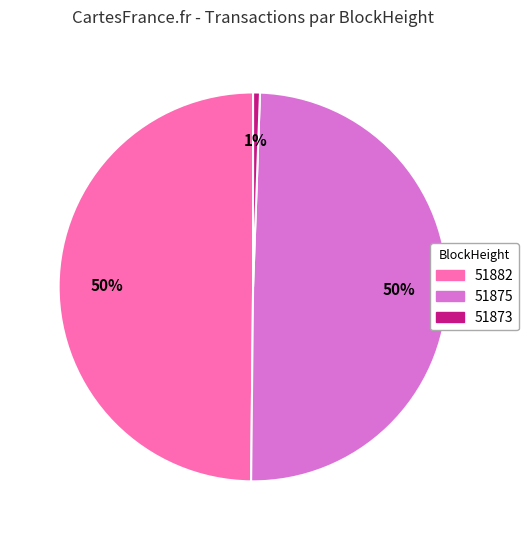

To the nearest percent, what is the difference between the largest and smallest slice percentages?

49%